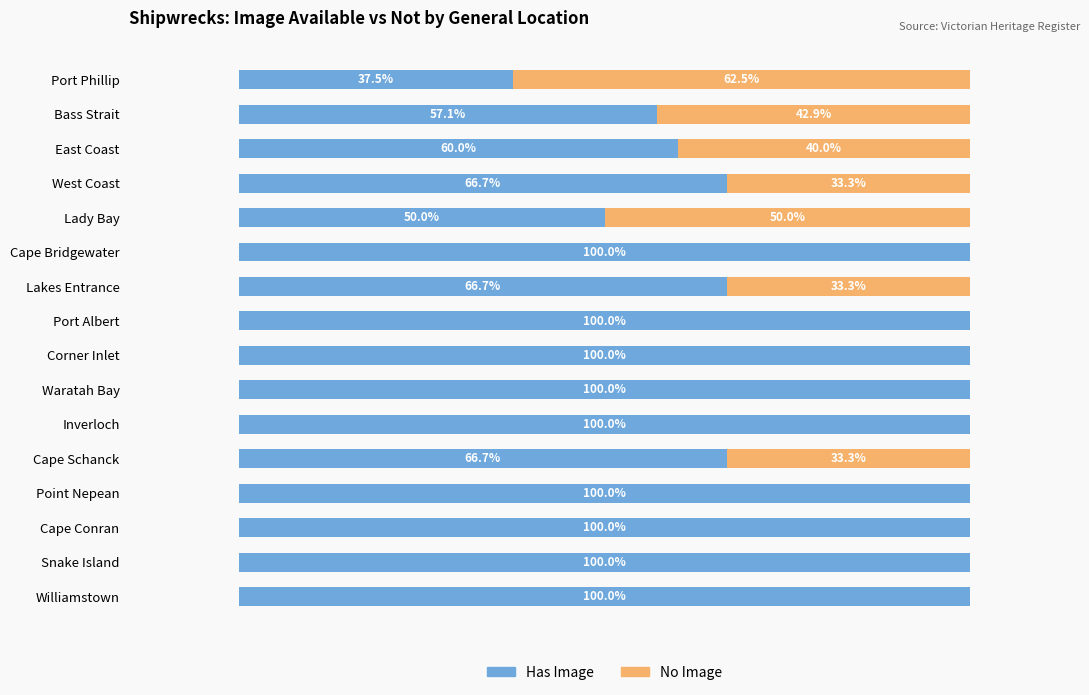

How many distinct data groups are displayed?

2